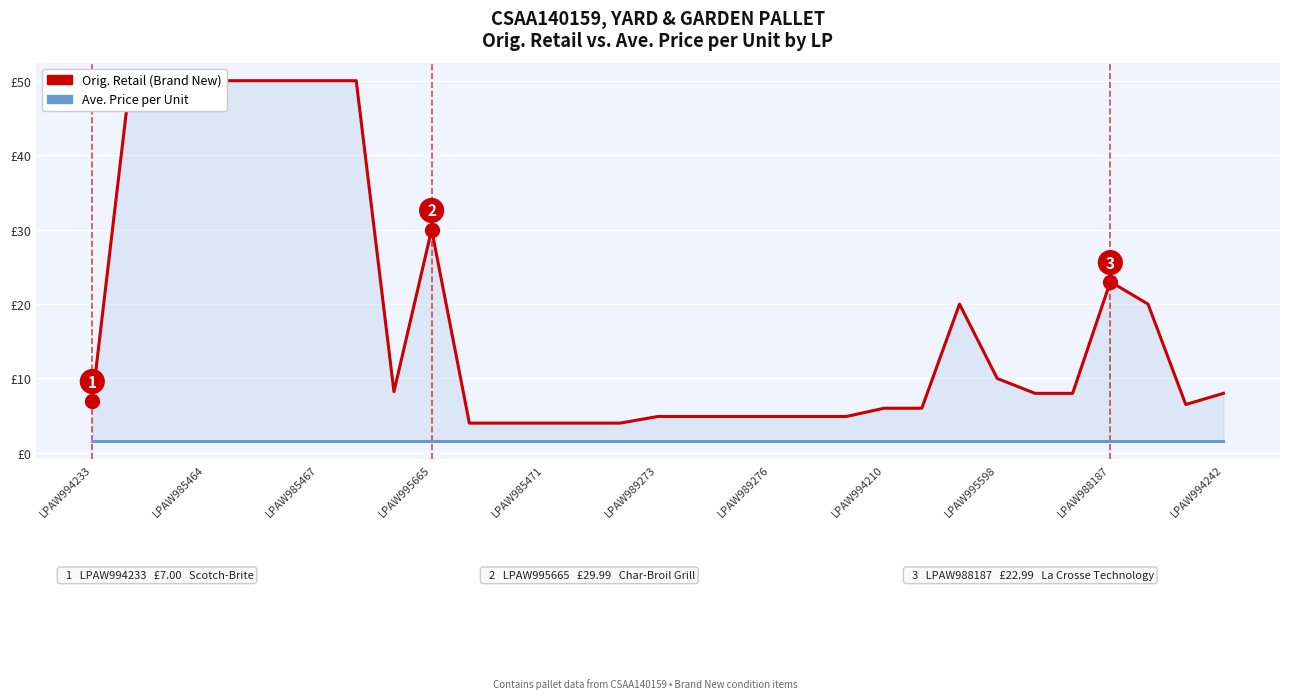

What is the maximum value shown in the chart?

50.0